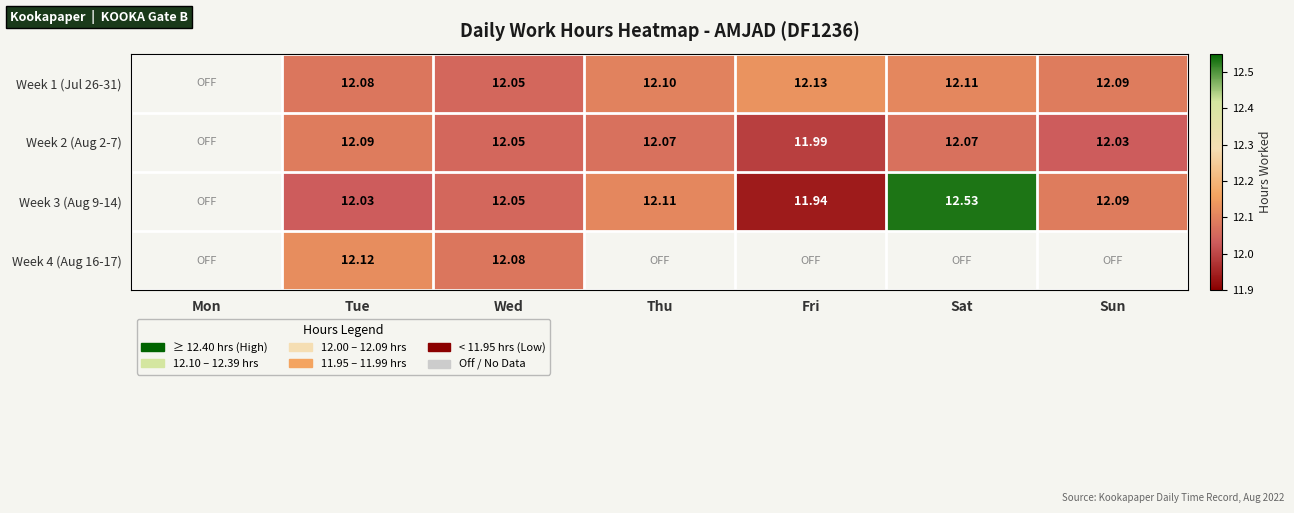

Is it true that Week 3 (Aug 9-14) equals 4.3 at Sat?

False